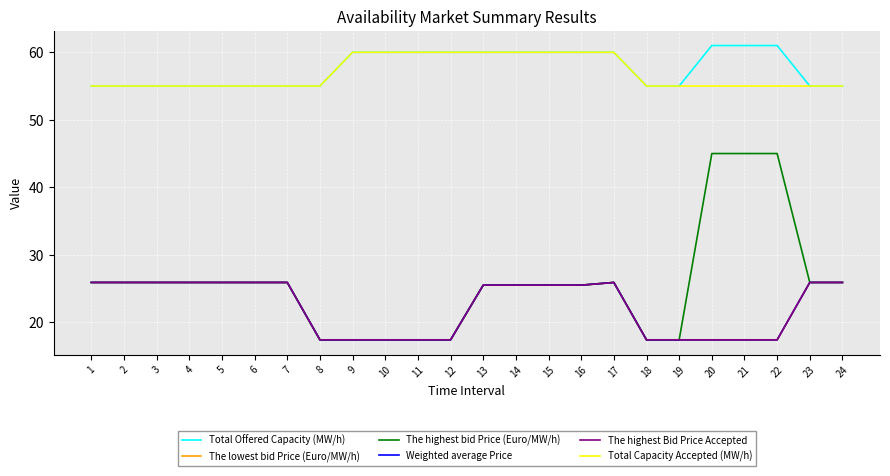

Reading left to right, list all the values displayed in this chart.

Total Offered Capacity (MW/h): 55.0	55.0	55.0	55.0	55.0	55.0	55.0	55.0	60.0	60.0	60.0	60.0	60.0	60.0	60.0	60.0	60.0	55.0	55.0	61.0	61.0	61.0	55.0	55.0
The lowest bid Price (Euro/MW/h): 25.9	25.9	25.9	25.9	25.9	25.9	25.9	17.4	17.4	17.4	17.4	17.4	25.5	25.5	25.5	25.5	25.9	17.4	17.4	17.4	17.4	17.4	25.9	25.9
The highest bid Price (Euro/MW/h): 25.9	25.9	25.9	25.9	25.9	25.9	25.9	17.4	17.4	17.4	17.4	17.4	25.5	25.5	25.5	25.5	25.9	17.4	17.4	45.0	45.0	45.0	25.9	25.9
Weighted average Price: 25.9	25.9	25.9	25.9	25.9	25.9	25.9	17.4	17.4	17.4	17.4	17.4	25.5	25.5	25.5	25.5	25.9	17.4	17.4	17.4	17.4	17.4	25.9	25.9
The highest Bid Price Accepted: 25.9	25.9	25.9	25.9	25.9	25.9	25.9	17.4	17.4	17.4	17.4	17.4	25.5	25.5	25.5	25.5	25.9	17.4	17.4	17.4	17.4	17.4	25.9	25.9
Total Capacity Accepted (MW/h): 55.0	55.0	55.0	55.0	55.0	55.0	55.0	55.0	60.0	60.0	60.0	60.0	60.0	60.0	60.0	60.0	60.0	55.0	55.0	55.0	55.0	55.0	55.0	55.0